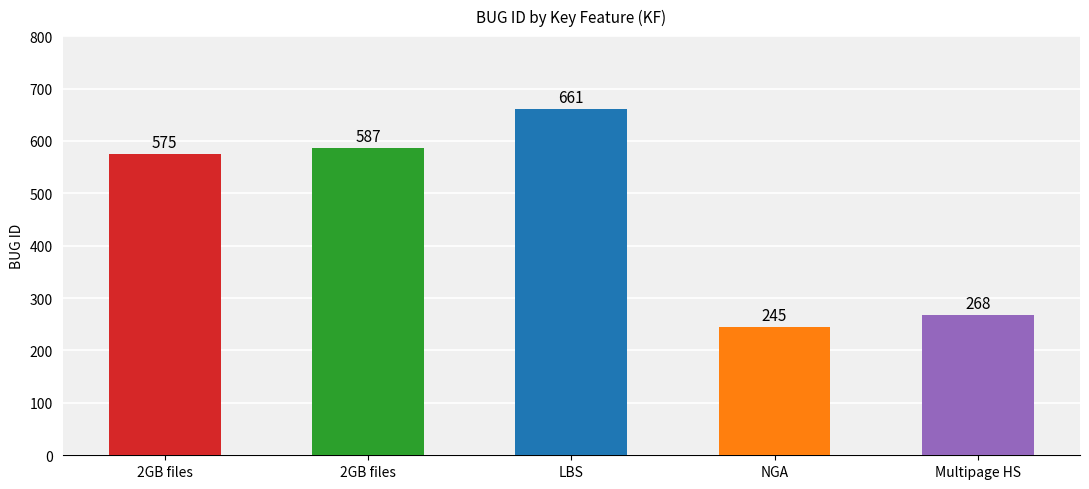

What is the value of the 5th bar from the left?

268